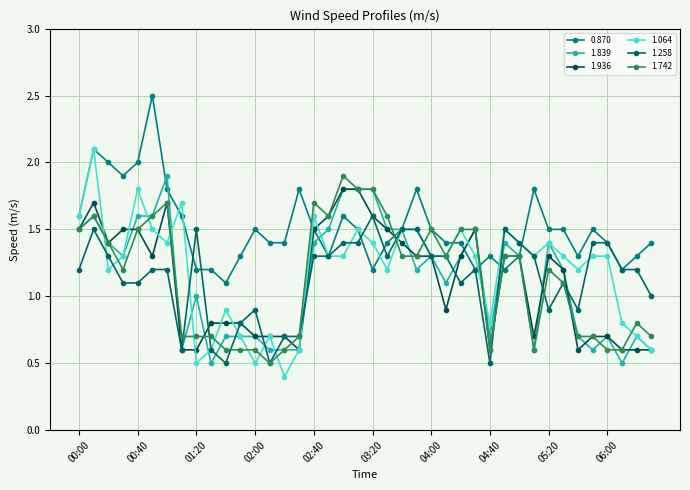

Rank the categories by 1.839 value from lowest to highest.

01:30, 06:10, 01:10, 02:10, 02:20, 02:30, 05:10, 05:50, 06:30, 01:40, 01:50, 02:00, 04:40, 05:40, 06:00, 06:20, 01:20, 04:10, 03:50, 05:30, 00:30, 04:00, 04:20, 05:00, 00:20, 02:40, 04:50, 05:20, 00:00, 02:50, 03:30, 03:40, 04:30, 00:10, 00:40, 00:50, 03:00, 03:10, 03:20, 01:00